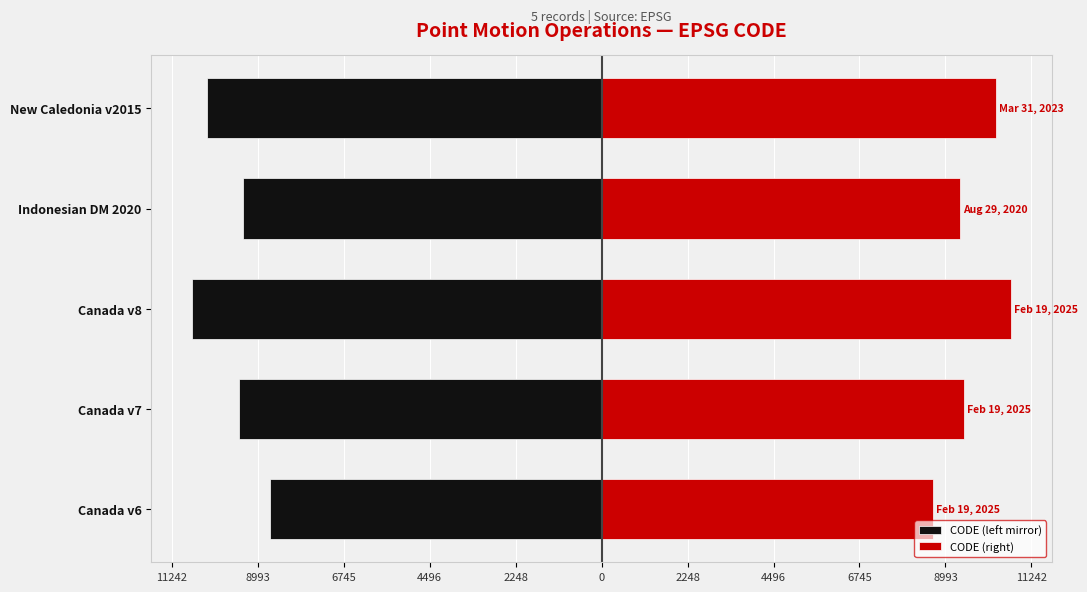

Which series changed the most between Canada v7 and Canada v8?

CODE (left mirror)